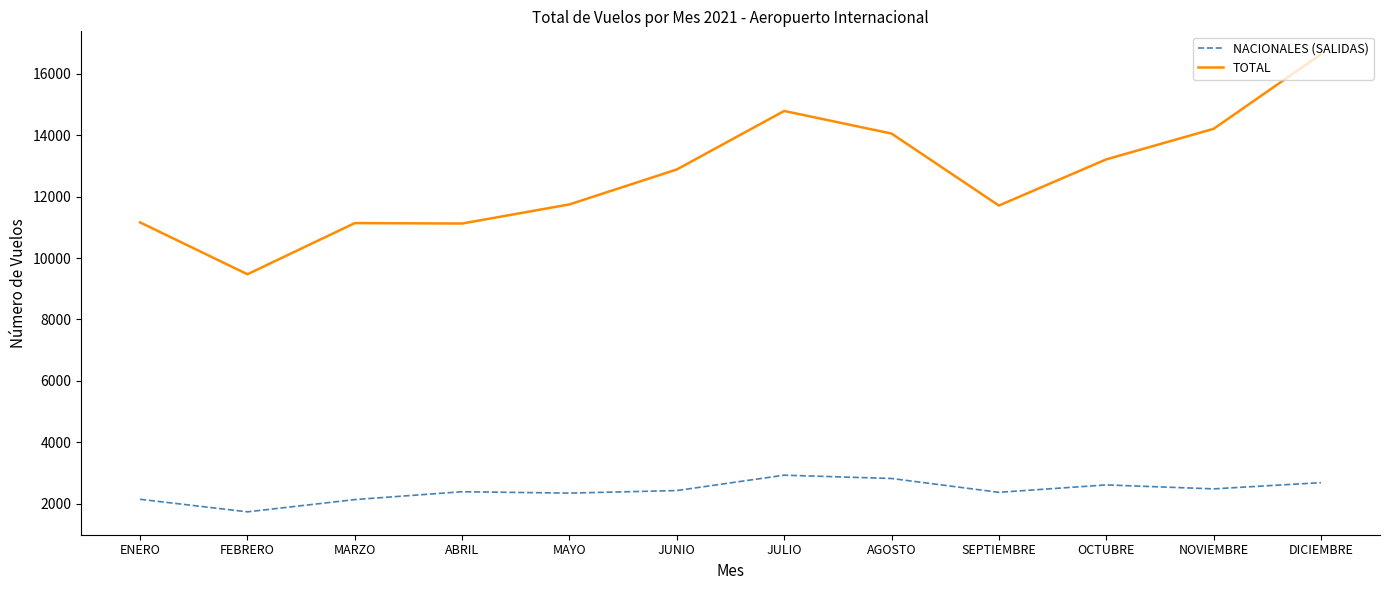

Rank the series at NOVIEMBRE from lowest to highest value.

NACIONALES (SALIDAS), TOTAL